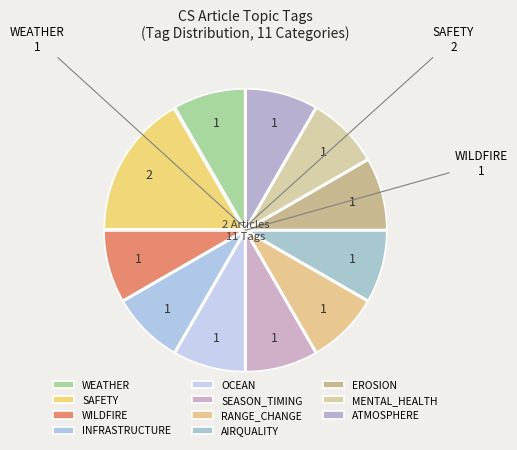

What is the smallest slice in the pie chart?

OCEAN